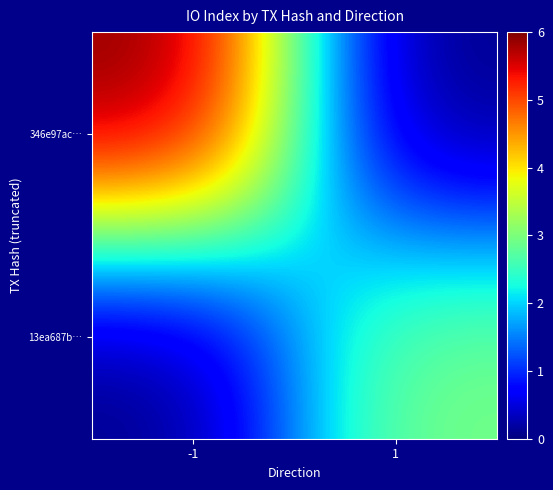

Reading right to left, transcribe all the data shown in this chart.

346e97ac…: 1=0	-1=6
13ea687b…: 1=3	-1=0